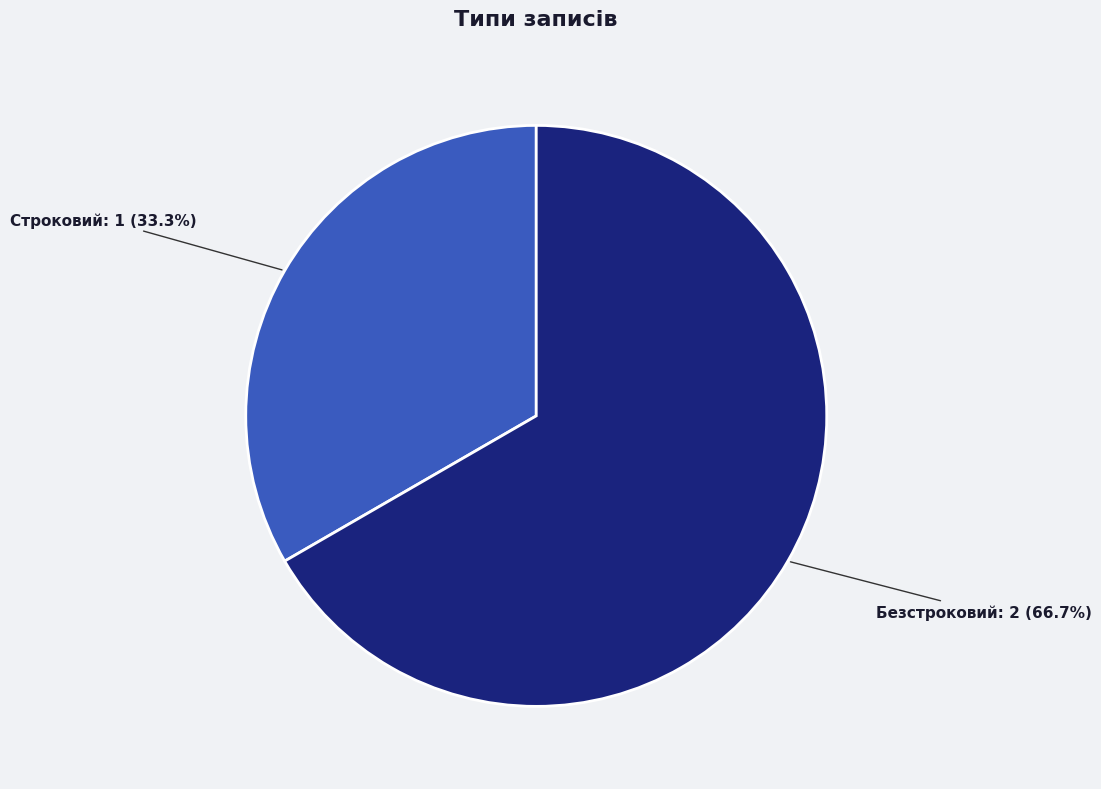

Is the sum of Строковий and Безстроковий greater than half?

Yes